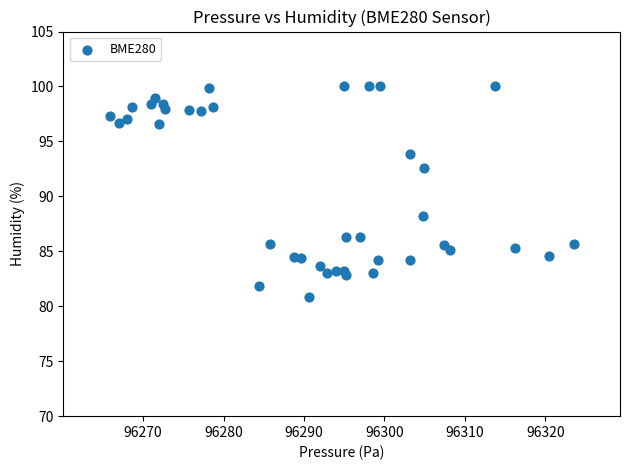

What Y value in the scatter plot is closest to 90?

88.2